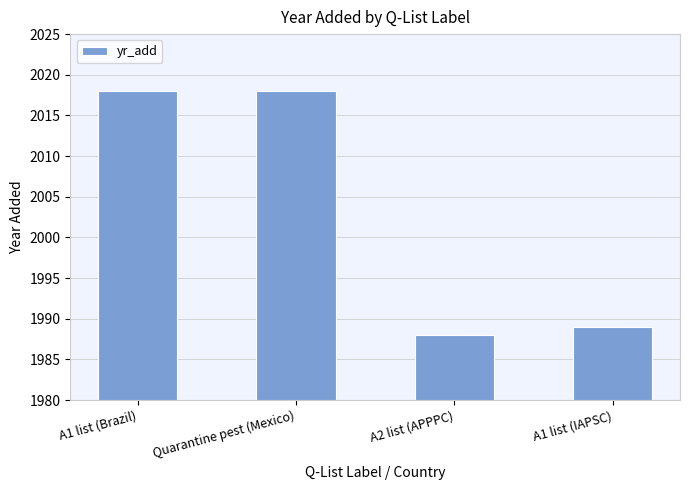

Approximately how many times larger is the value at A1 list (Brazil) compared to Quarantine pest (Mexico)?

1.0